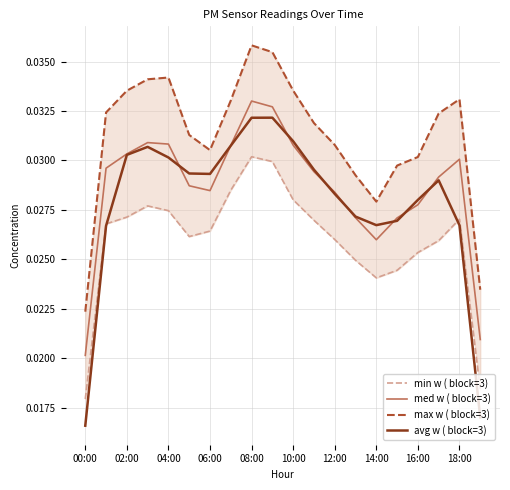

What is the difference between the second highest and minimum values in the min w ( block=3) series?

12.0